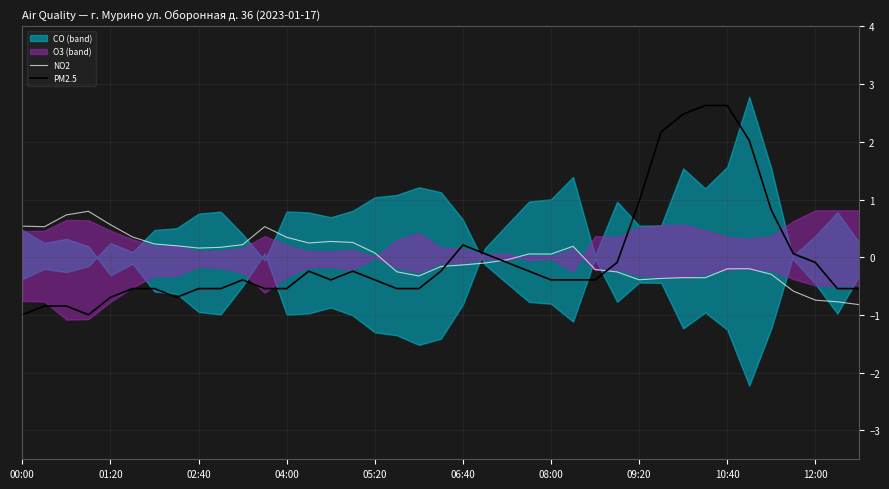

What is the lowest value of the NO2 series?

-0.8